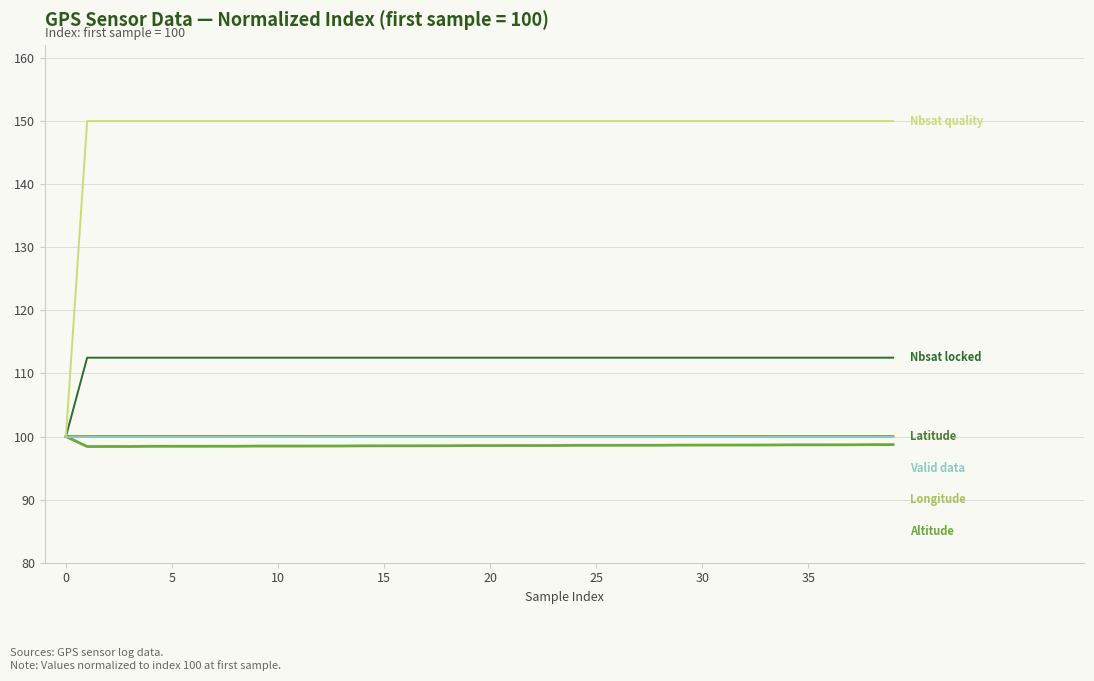

The value of valid_data at 8 is 153.3. True or false?

False